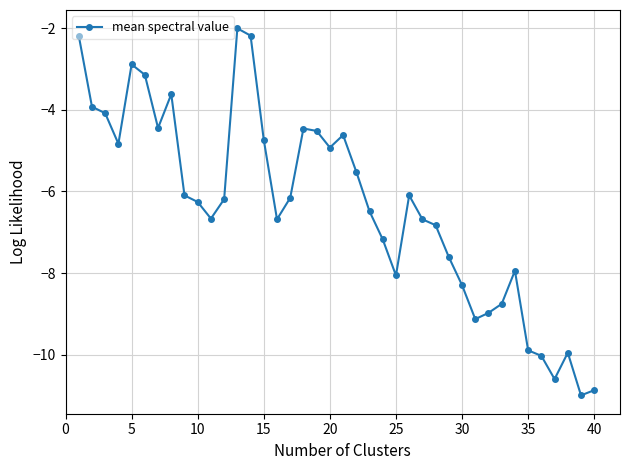

What is the sum of all values?

-254.5